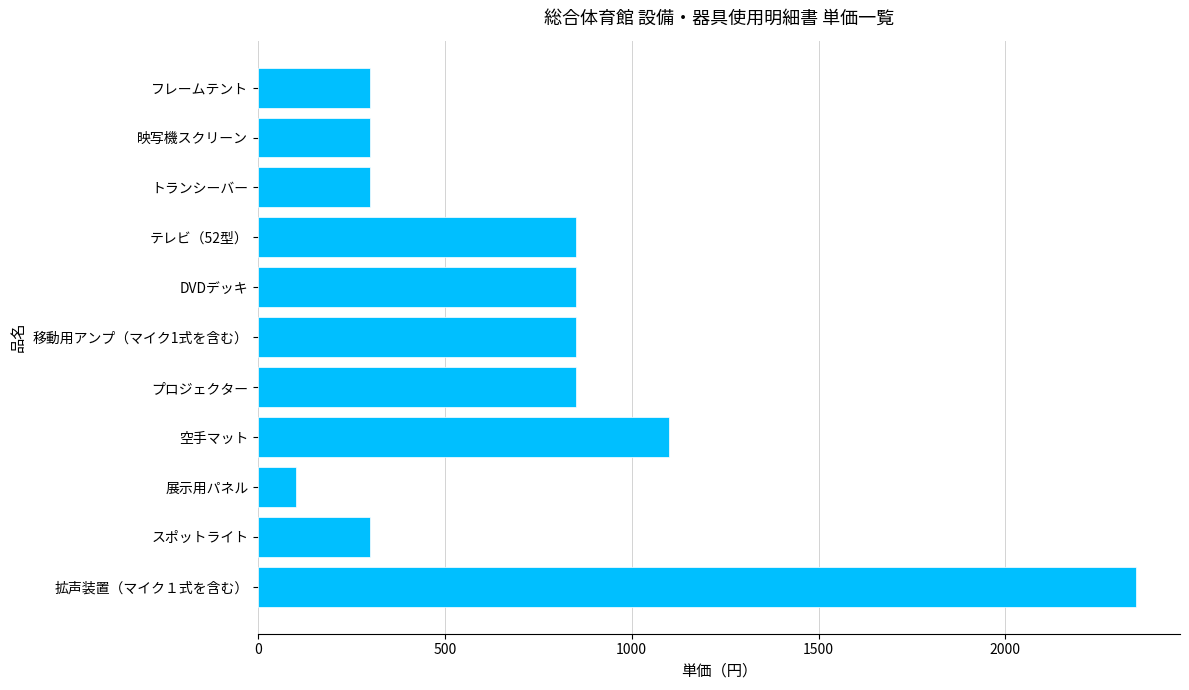

What is the ratio of the value at 空手マット to the value at 移動用アンプ（マイク1式を含む）?

1.3